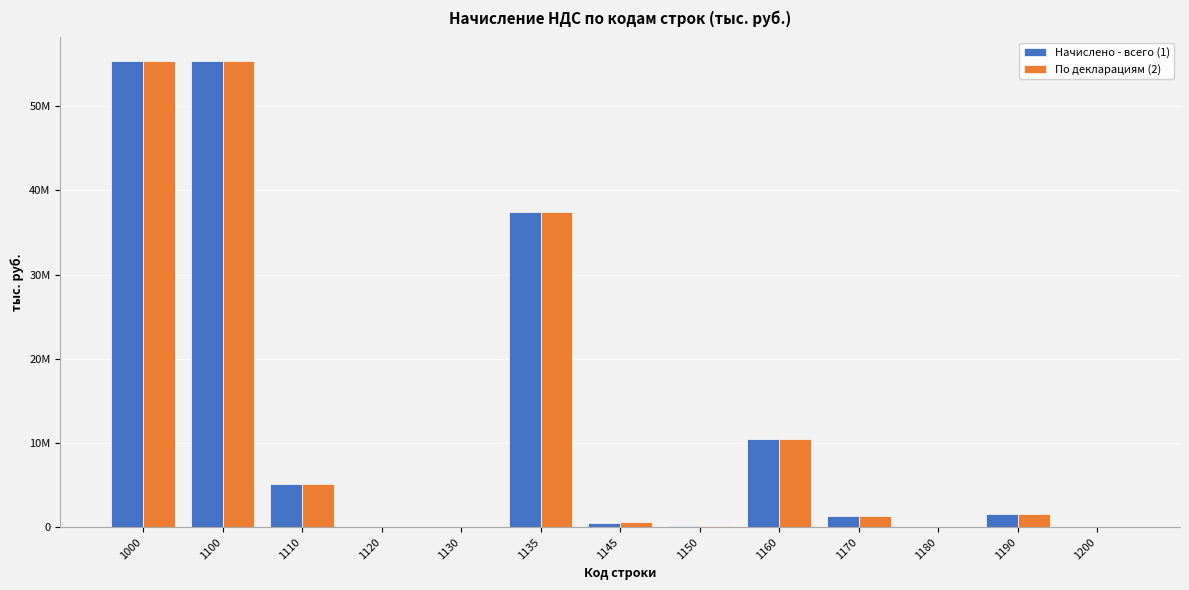

What is the average value of the Начислено - всего (1) series?

12884117